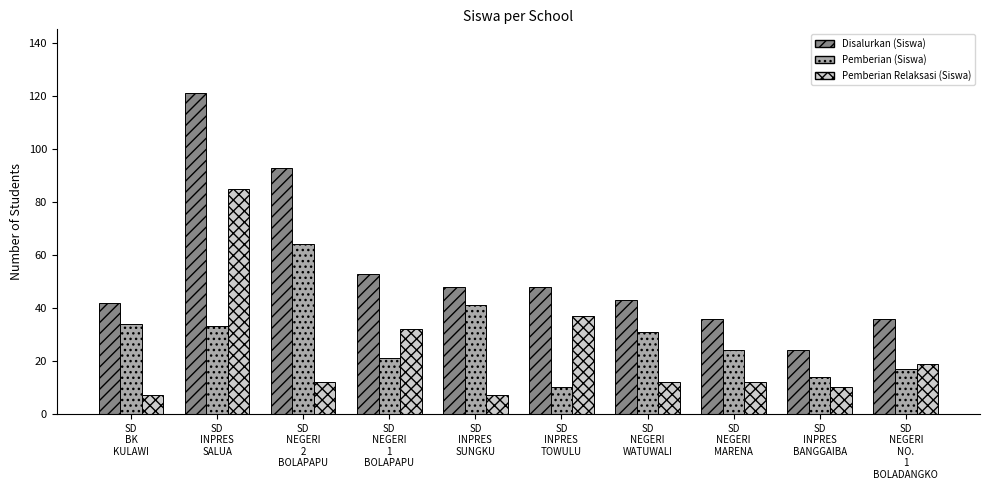

How many values in the Disalurkan (Siswa) series are below 48?

5